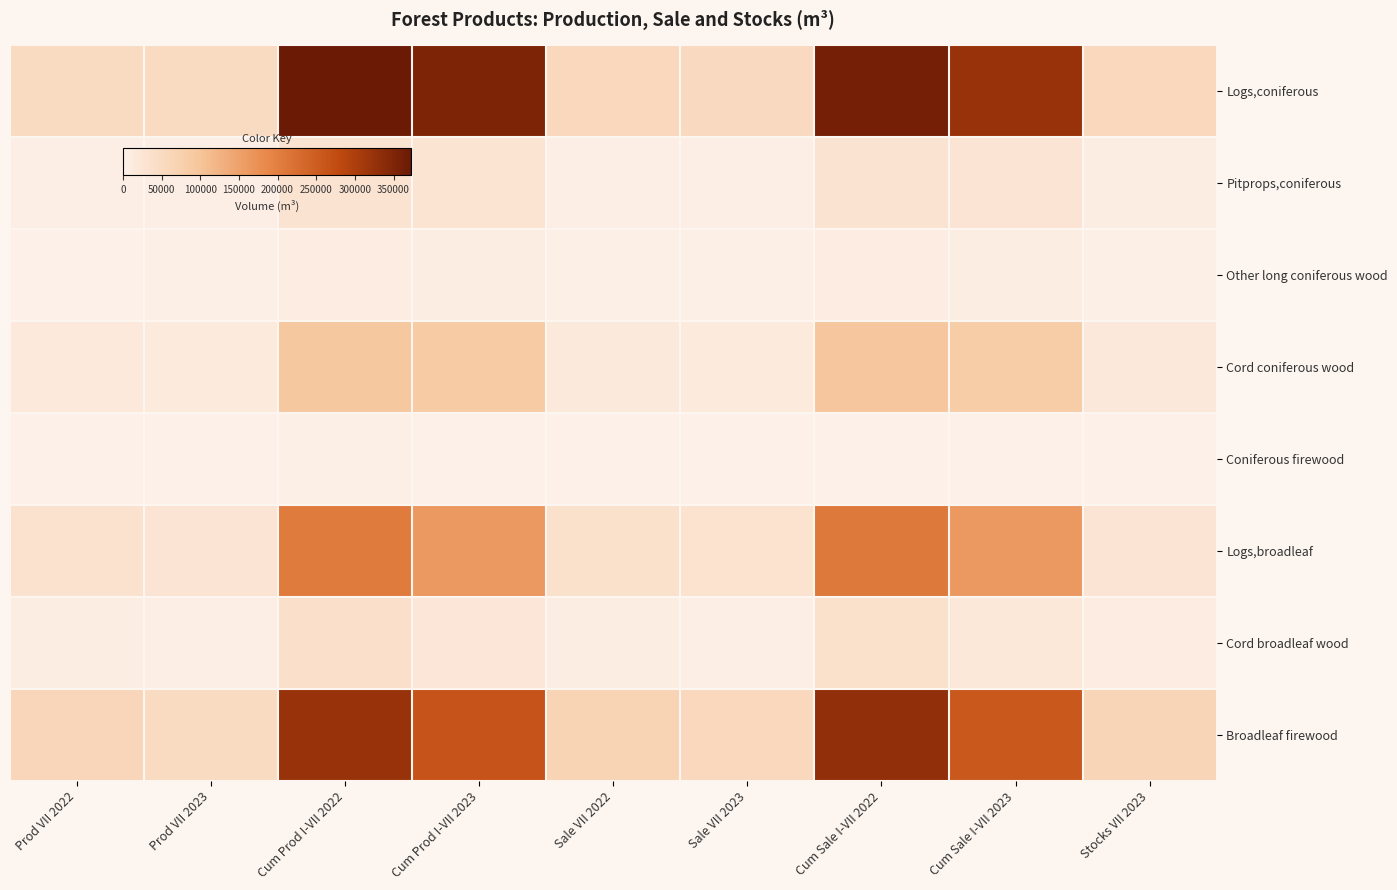

How many data points does each series have?

9